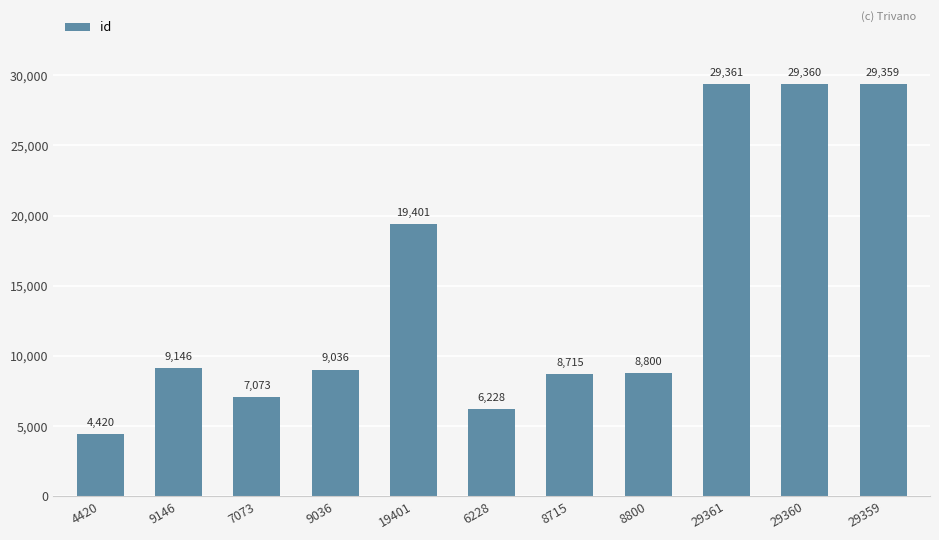

Which has a higher value, 6228 or 19401?

19401